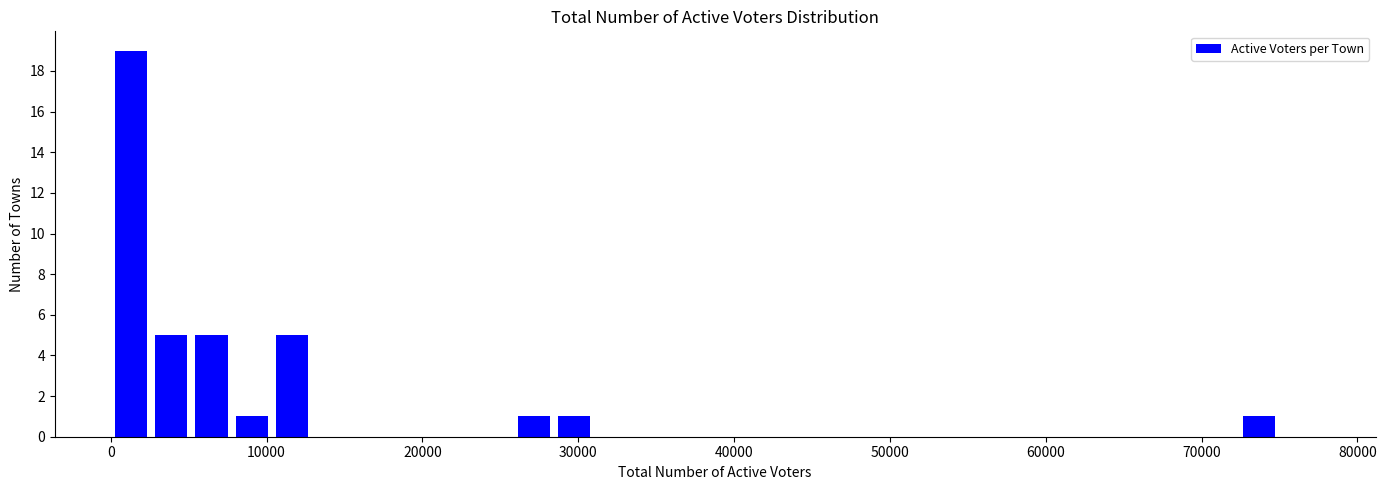

Read against the x-axis, roughly where is the centre of the tallest bar?

1000